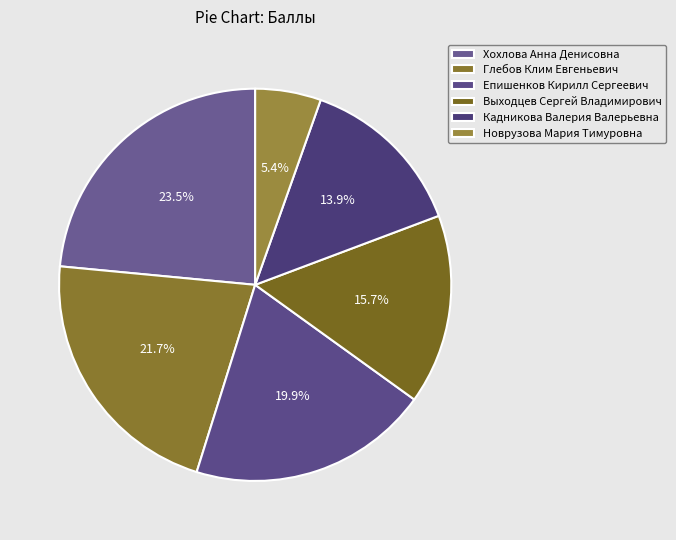

Is it true that Выходцев Сергей Владимирович is 24% of the pie?

False